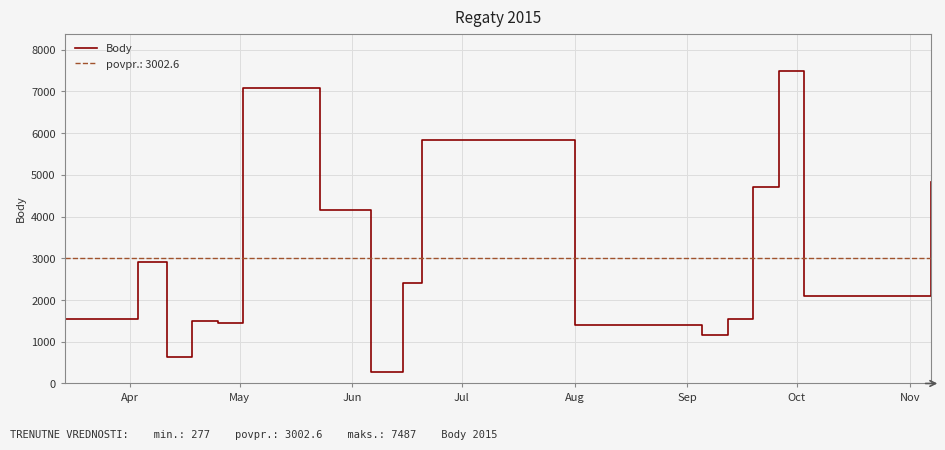

How many distinct data groups are displayed?

1